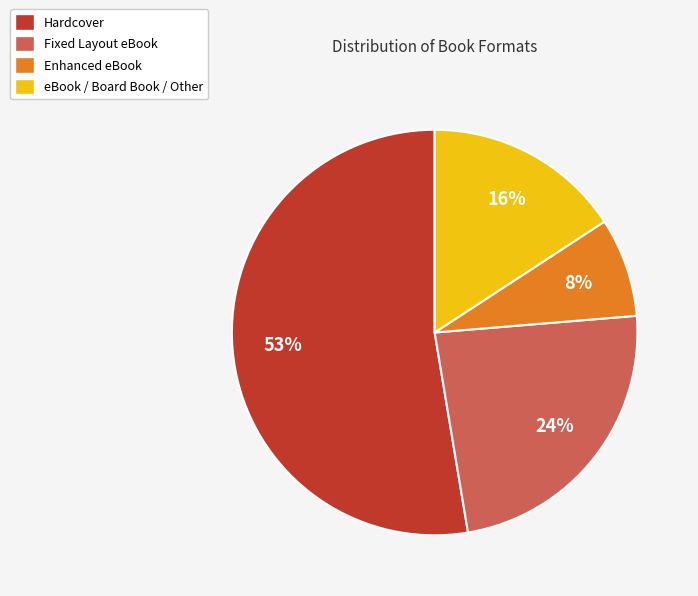

The Hardcover slice represents 53% of the pie. True or false?

True